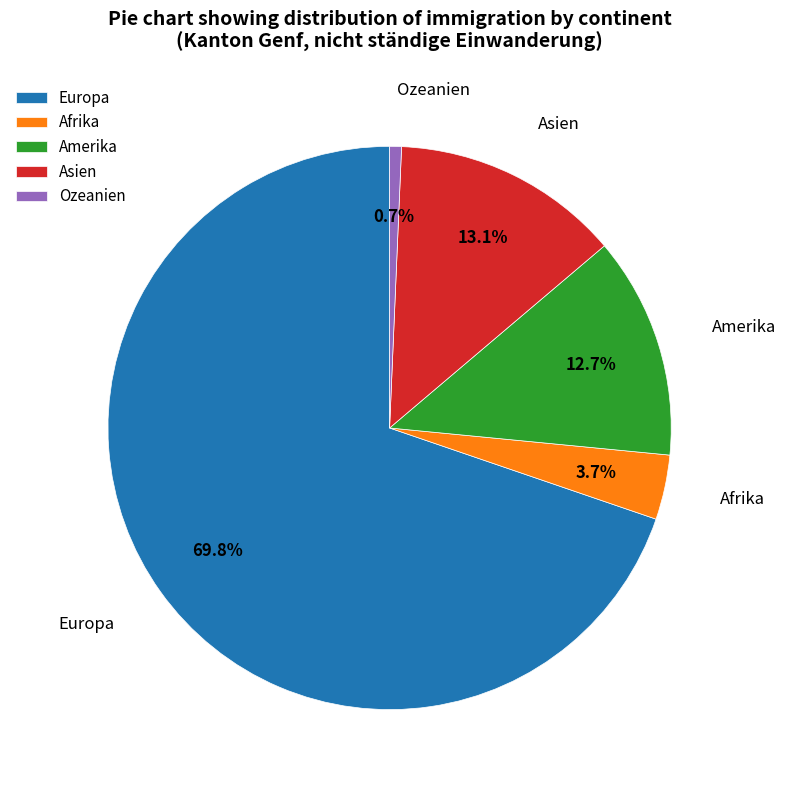

Is there any slice that represents more than half of the pie?

Yes